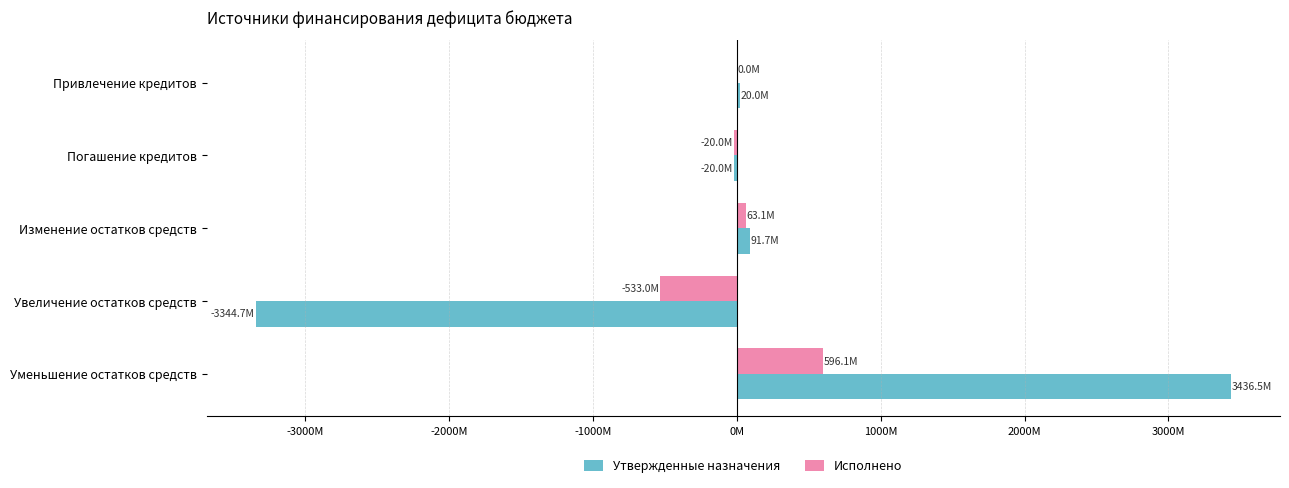

What is the lowest value of the Исполнено series?

-532956776.1